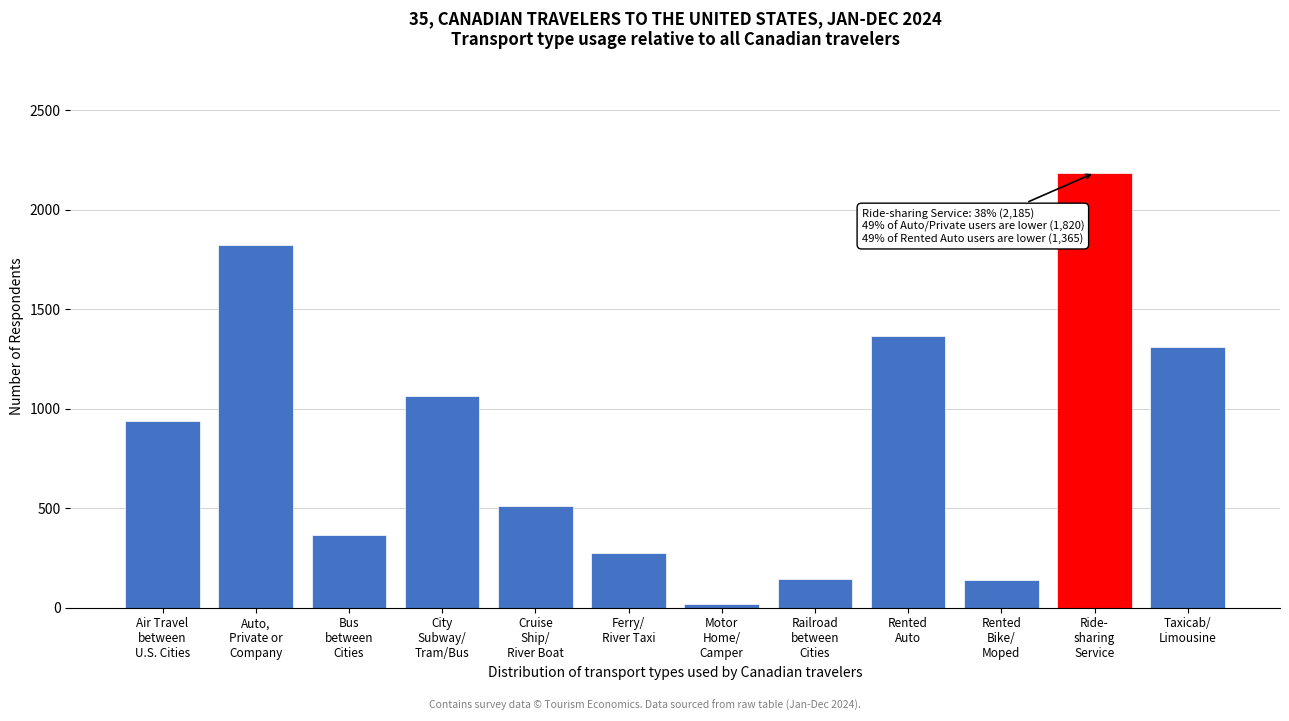

What is the maximum value shown in the chart?

2185